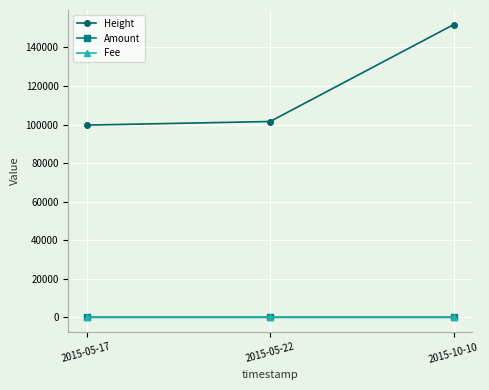

Which series has the largest range (max minus min)?

Height